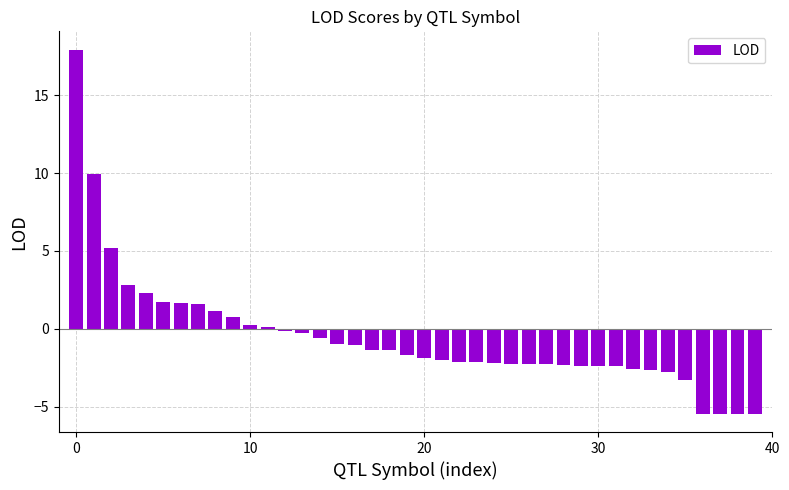

What is the average value?

-0.5